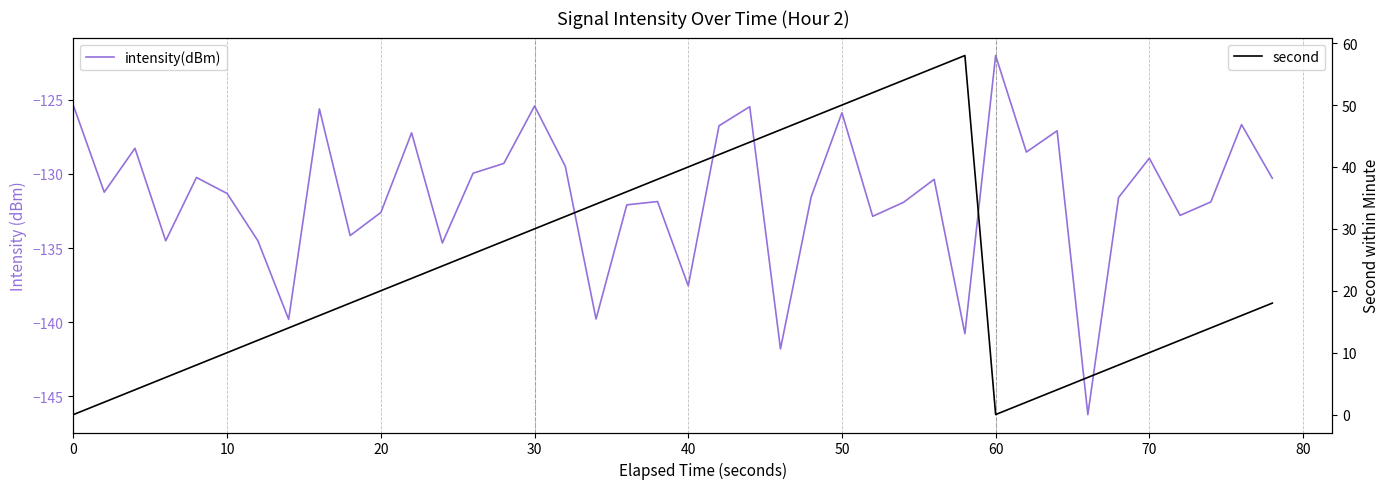

Which series has the widest spread of values?

second